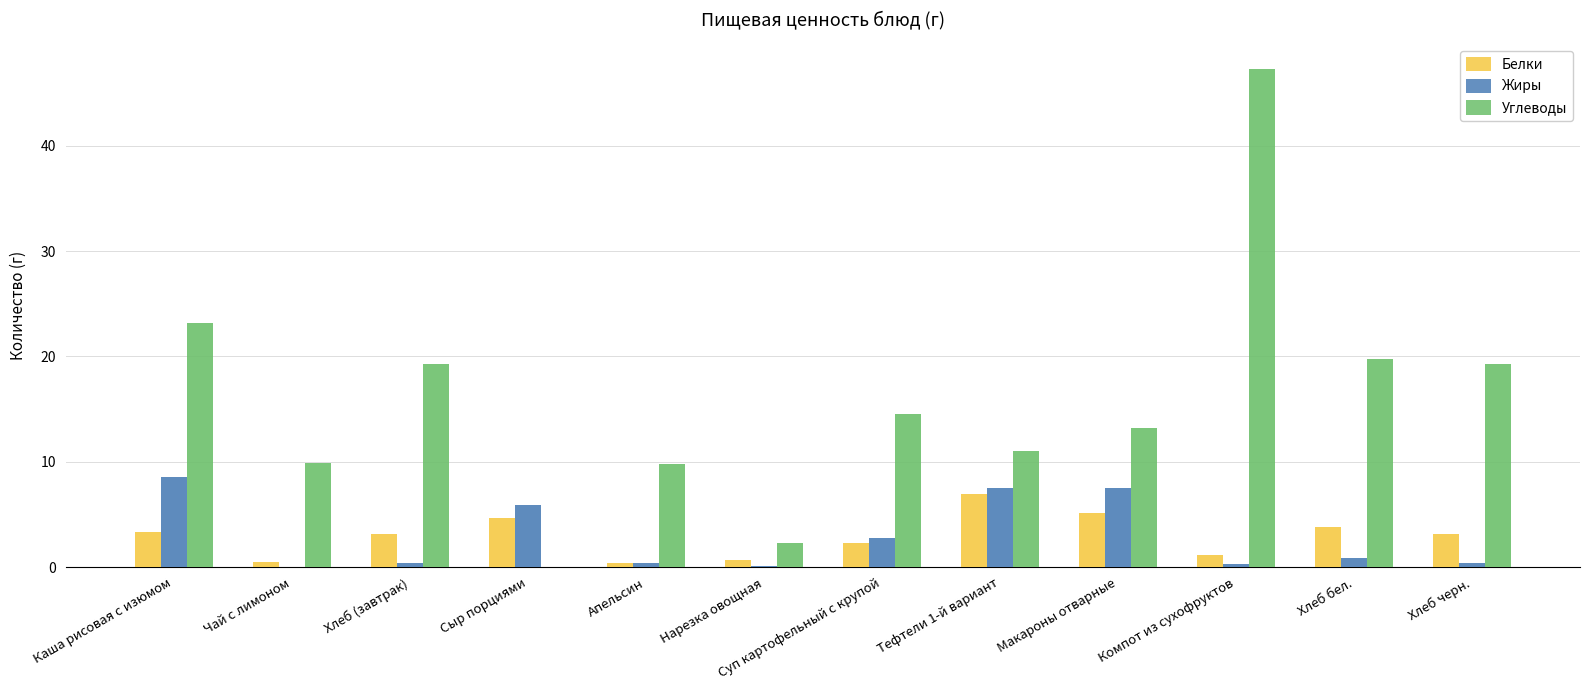

At how many categories does at least one series exceed 34?

1